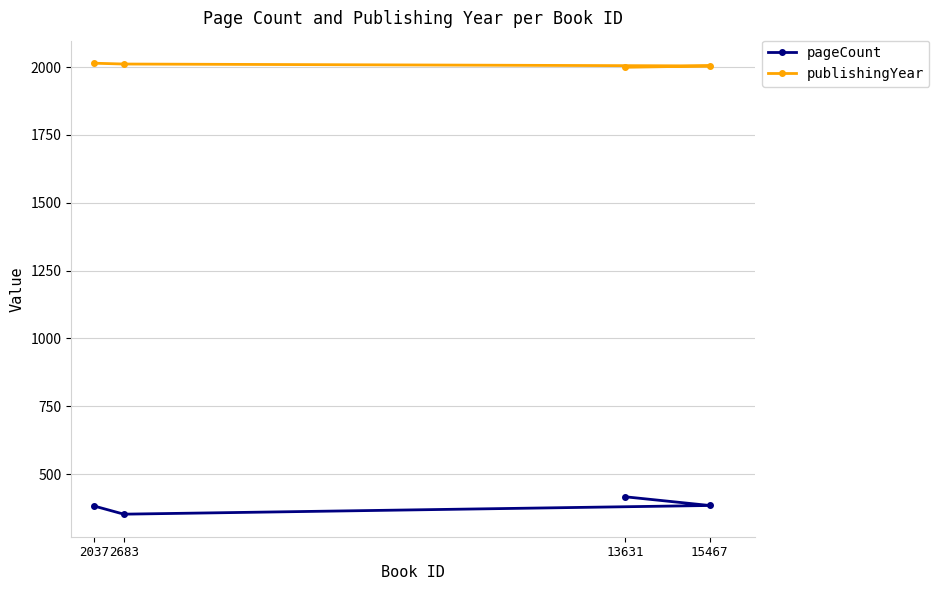

At how many categories does at least one series exceed 1235?

4